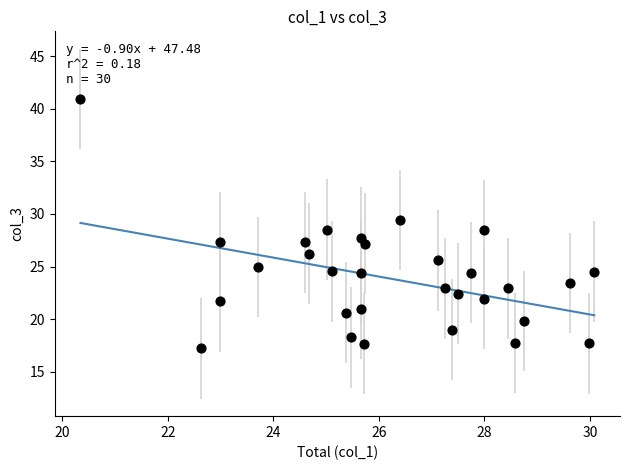

What is the range of Y values (max minus min)?

23.7